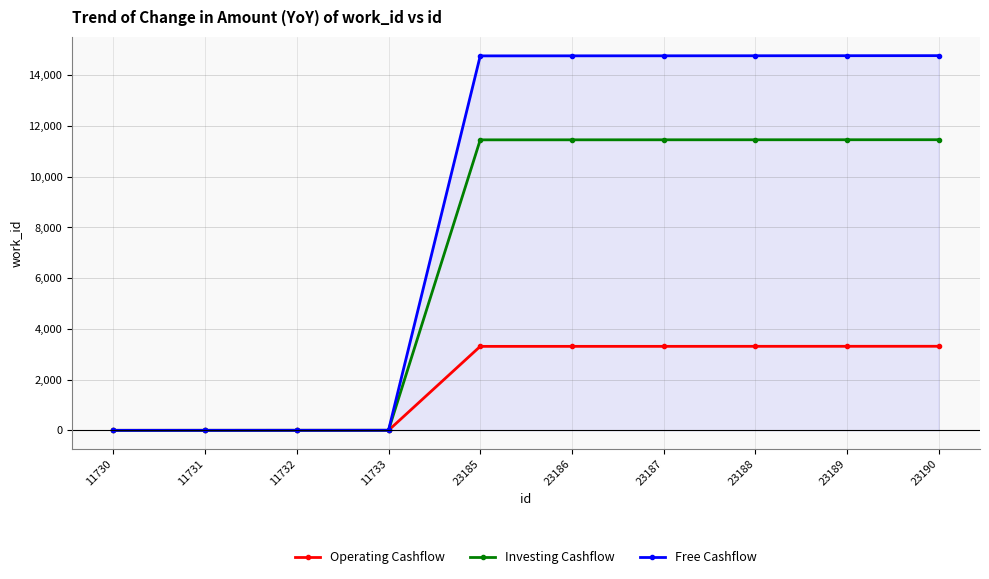

The value of Operating Cashflow at 23186 is 3312. True or false?

True